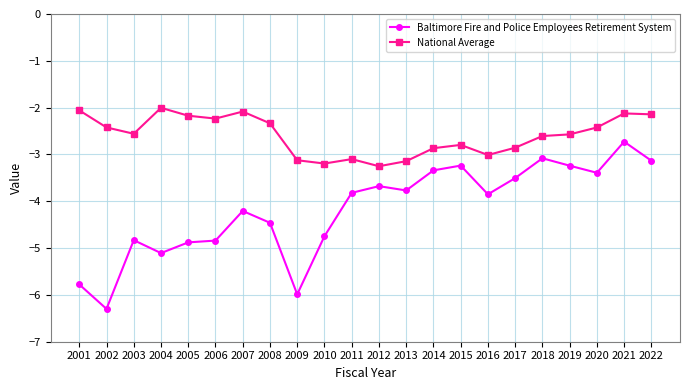

List the series in order of their overall mean, highest first.

National Average, Baltimore Fire and Police Employees Retirement System